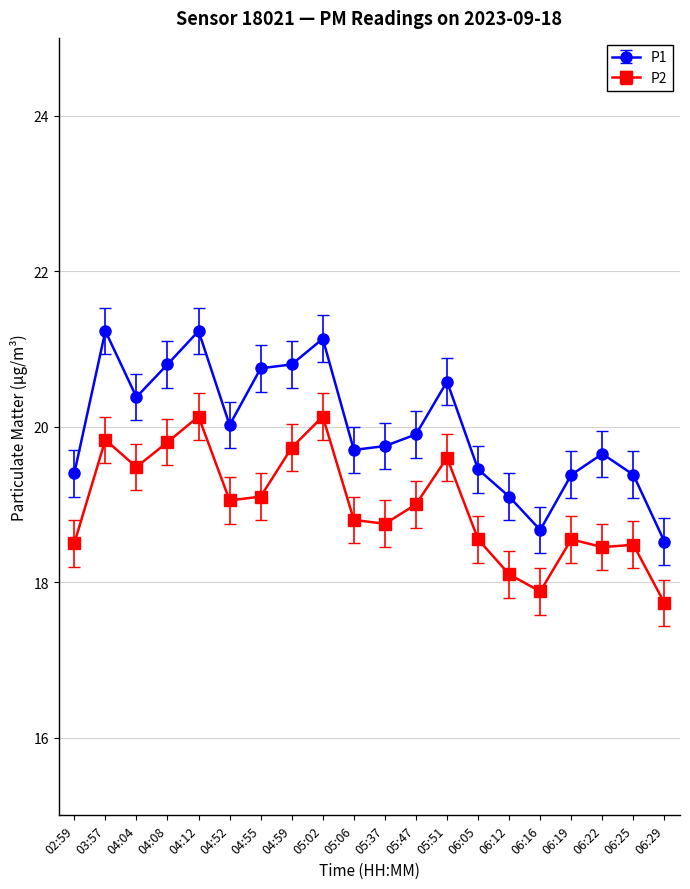

True or false: P1 has a value of 11.2 at 05:06.

False